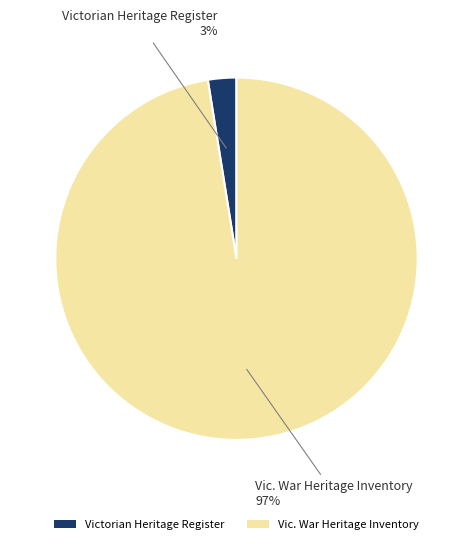

Which slice is the smallest?

Victorian Heritage Register